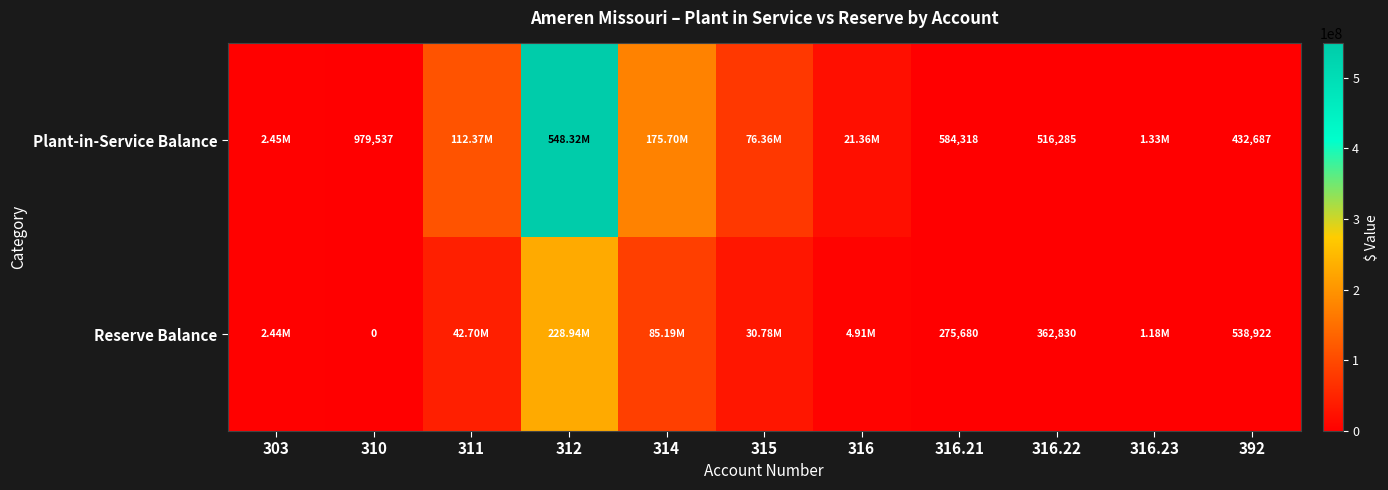

Which has a higher value, 316 or 310?

316